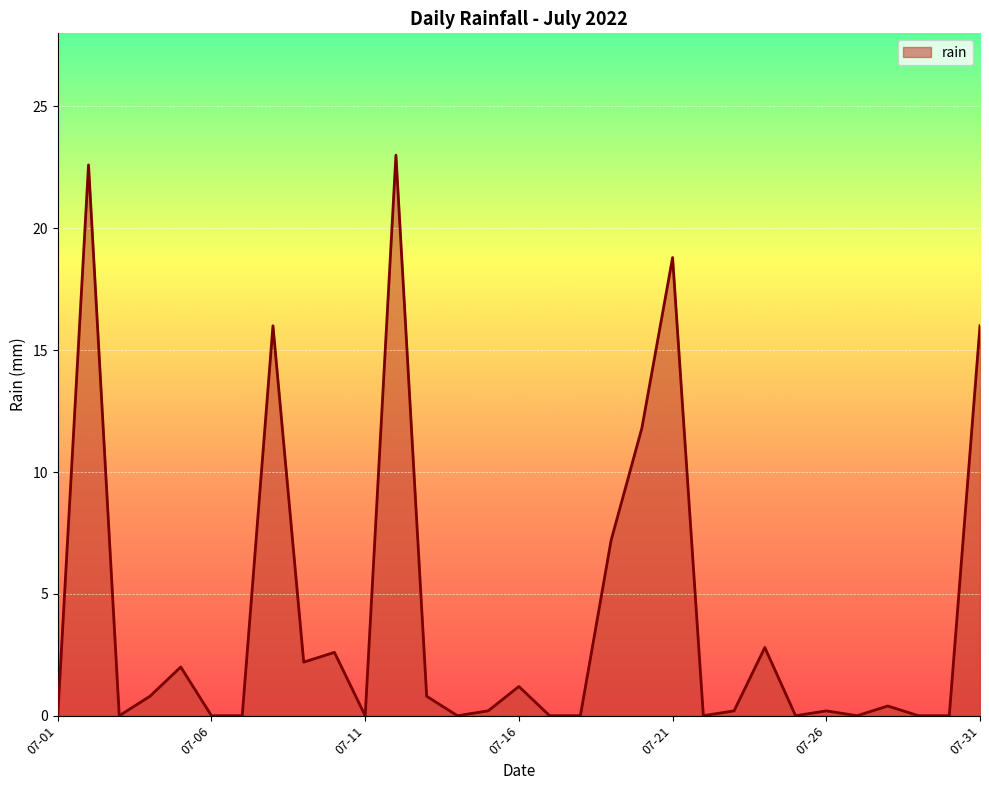

What is the greatest value displayed?

23.0